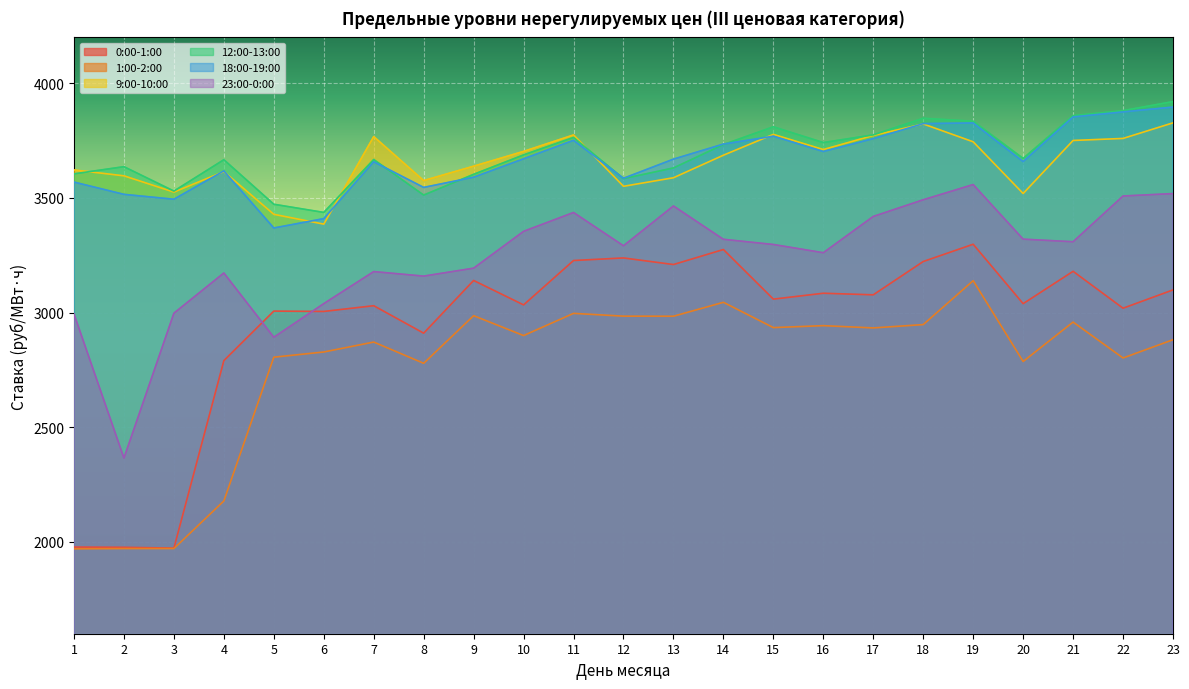

Does the chart display data point markers on the line(s)?

No